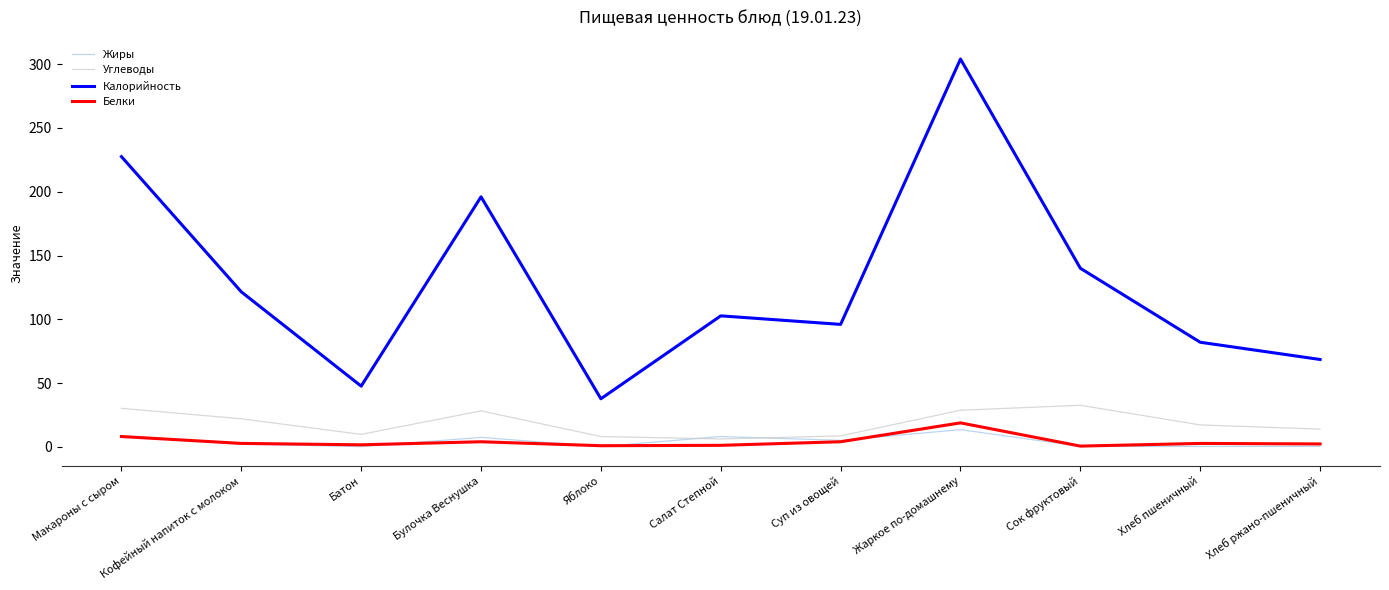

Is it true that Жиры equals 7.4 at Булочка Веснушка?

True